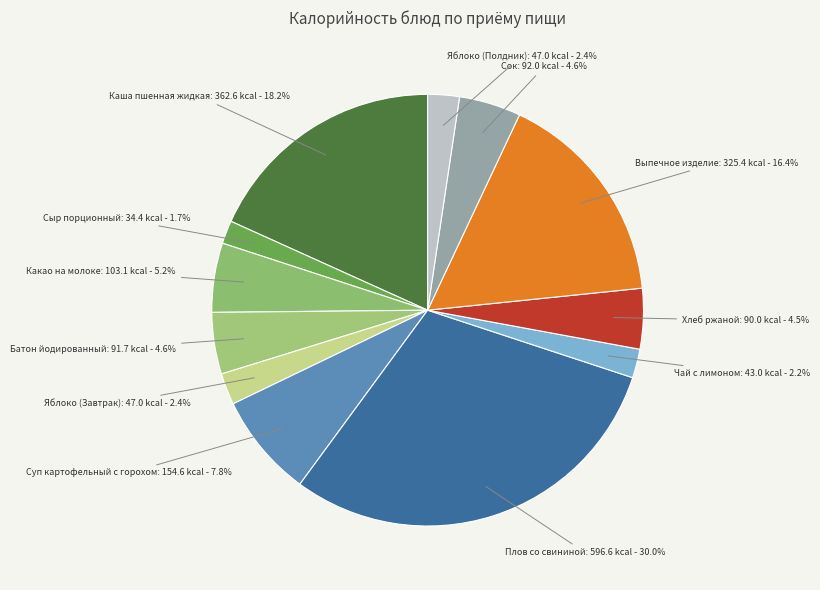

Which has a higher value, Чай с лимоном: 43.0 kcal - 2.2% or Плов со свининой: 596.6 kcal - 30.0%?

Плов со свининой: 596.6 kcal - 30.0%